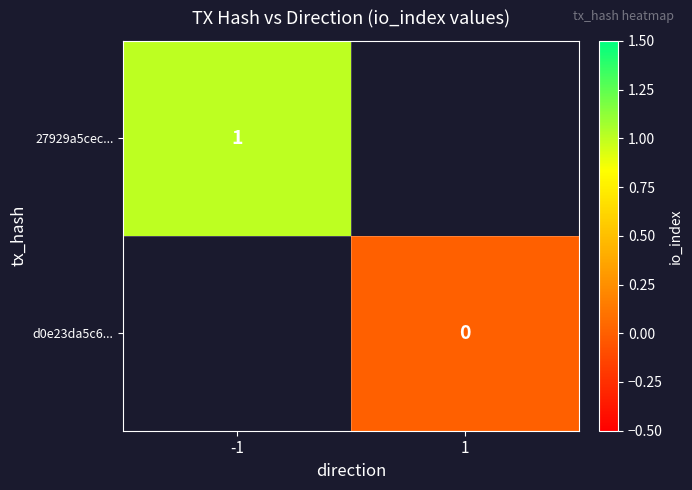

Is it true that 27929a5cec... equals 2 at -1?

False